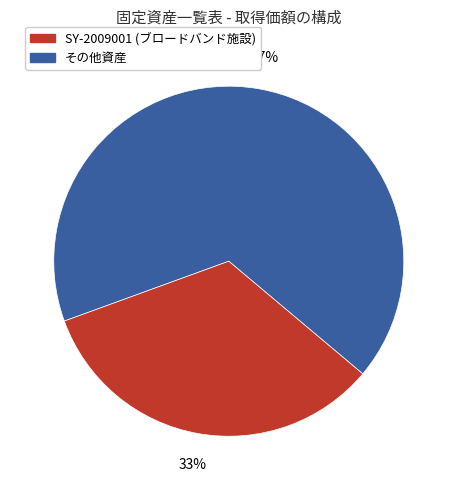

Does any single category account for the majority?

Yes